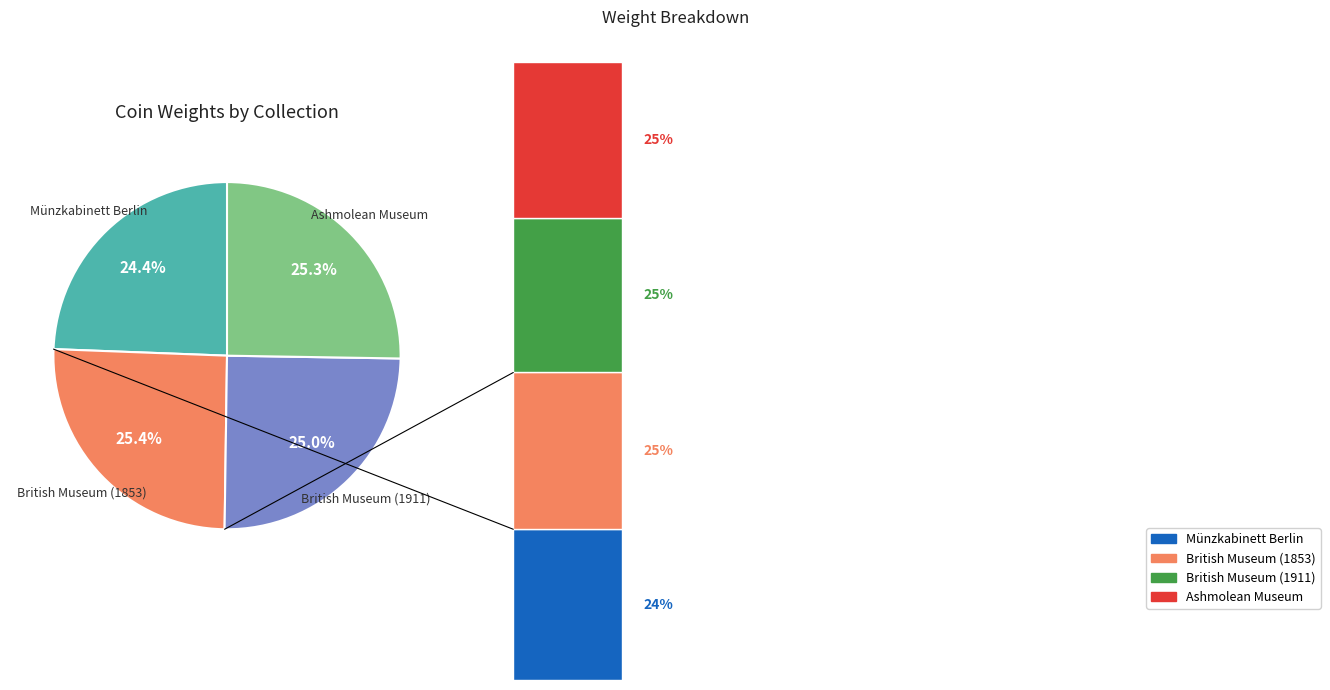

Does any single category account for the majority?

No